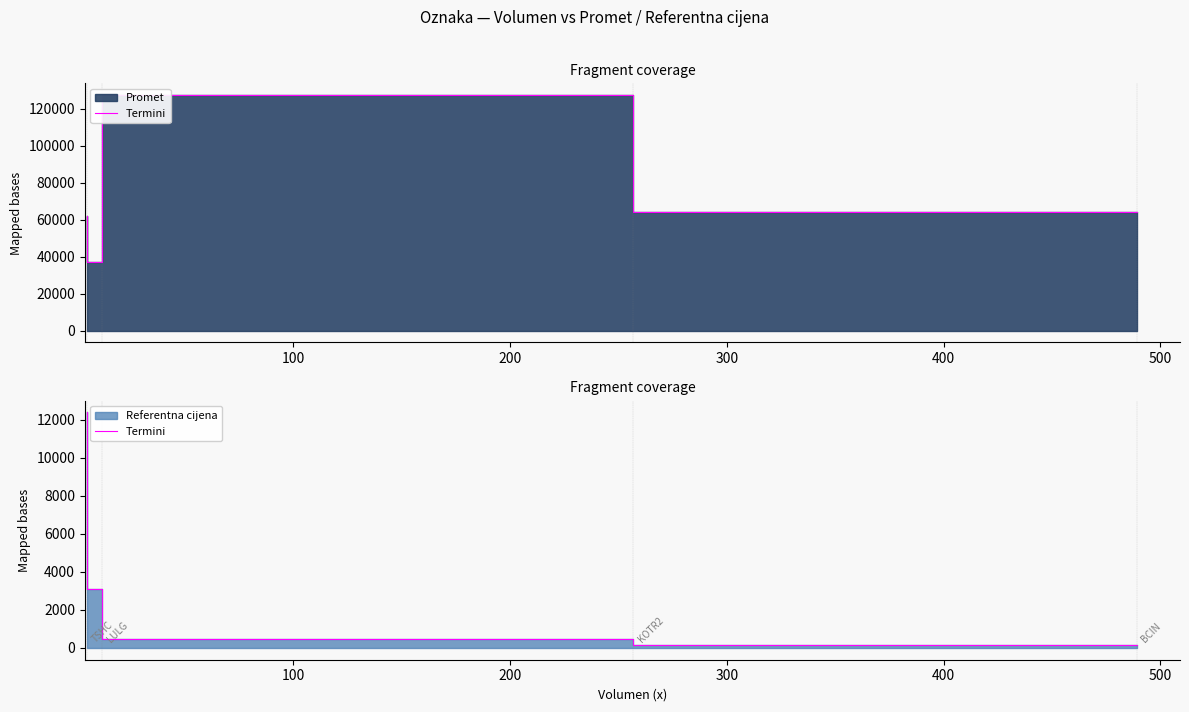

True or false: the data shows 495.4 at 200.

True